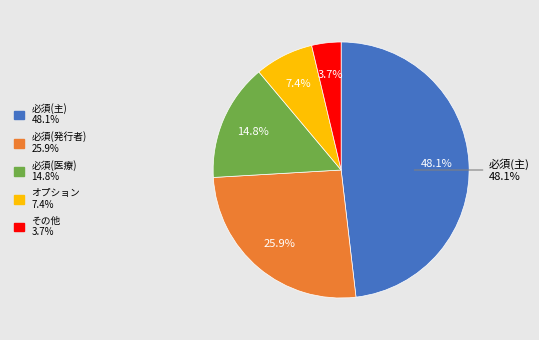

Which category has the biggest portion of the pie?

必須